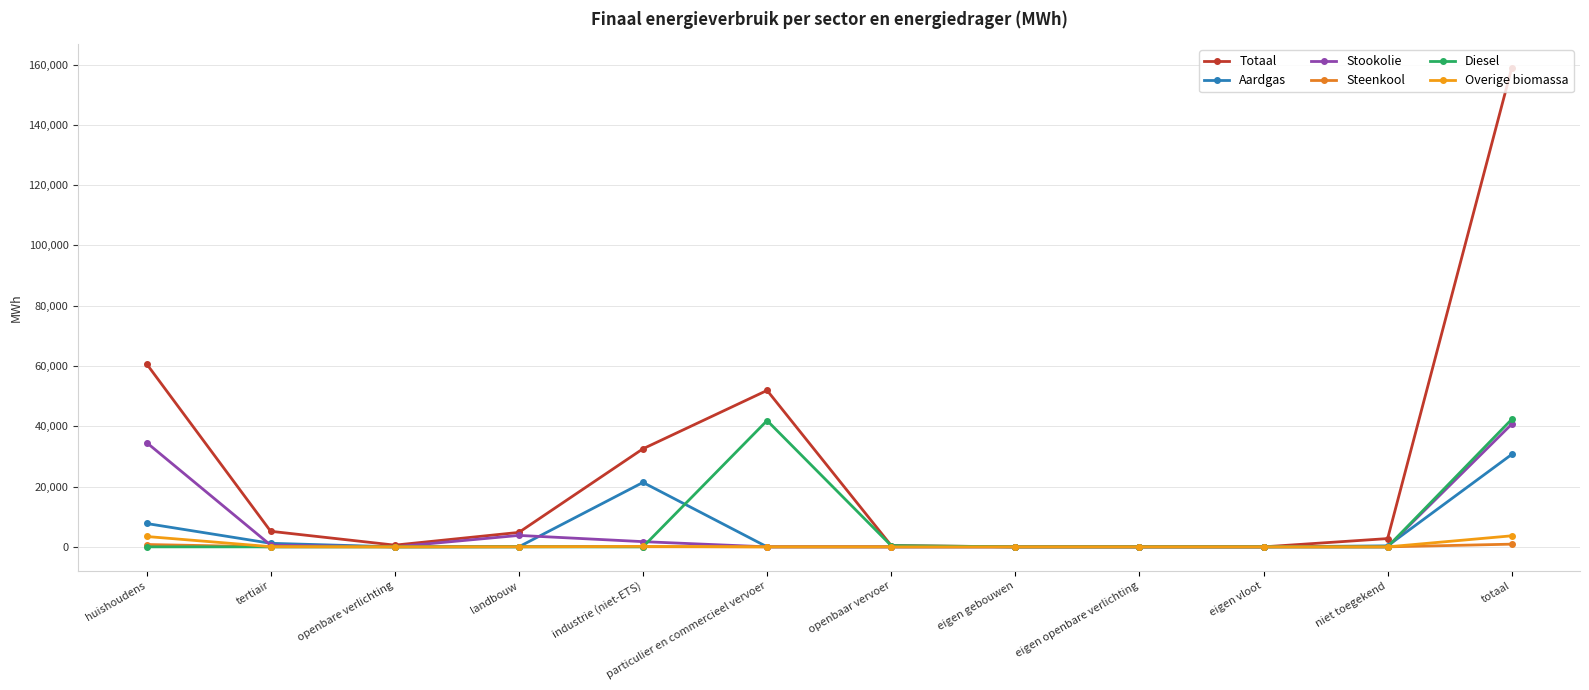

What are all the series names shown in the legend?

Totaal, Aardgas, Stookolie, Steenkool, Diesel, Overige biomassa